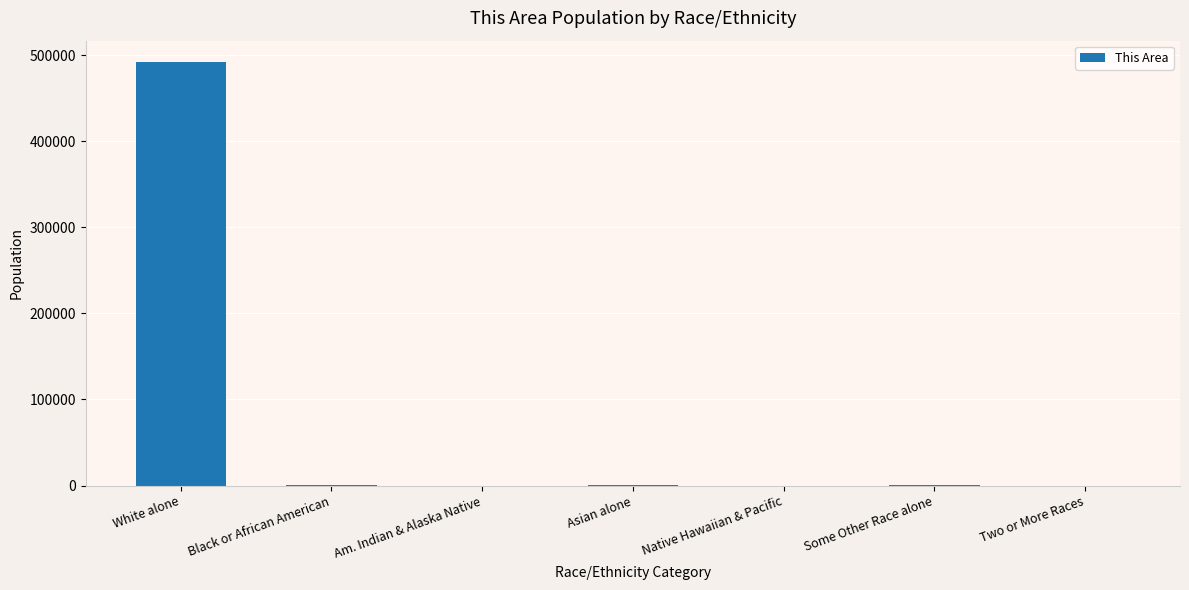

Where is the data nearest to the value 246065?

Black or African American